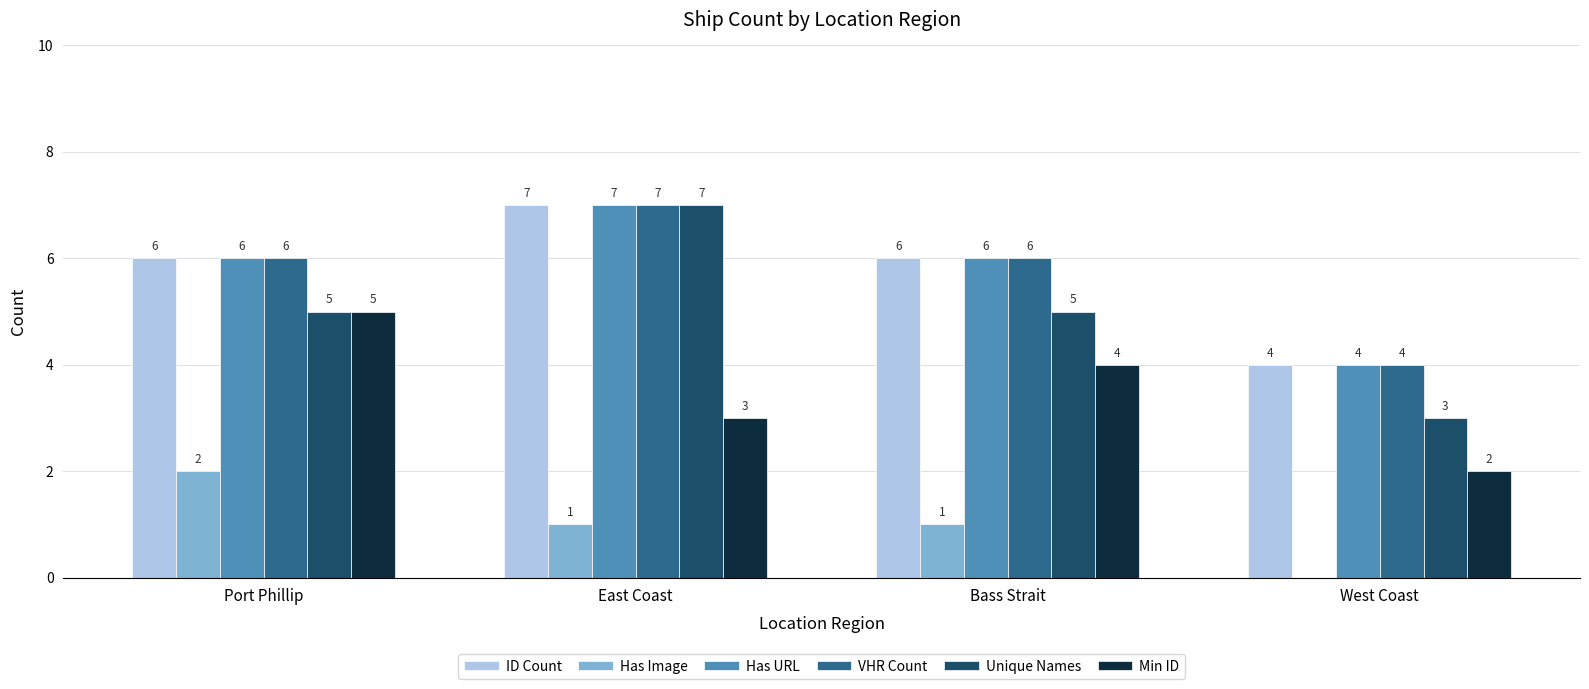

What is the difference between the Has URL values at Bass Strait and West Coast?

2